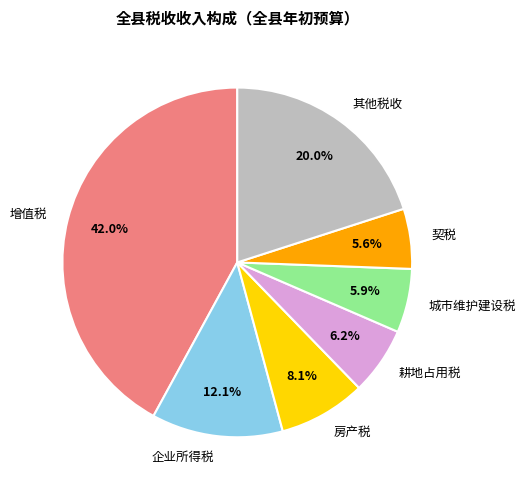

The 耕地占用税 slice represents 1% of the pie. True or false?

False